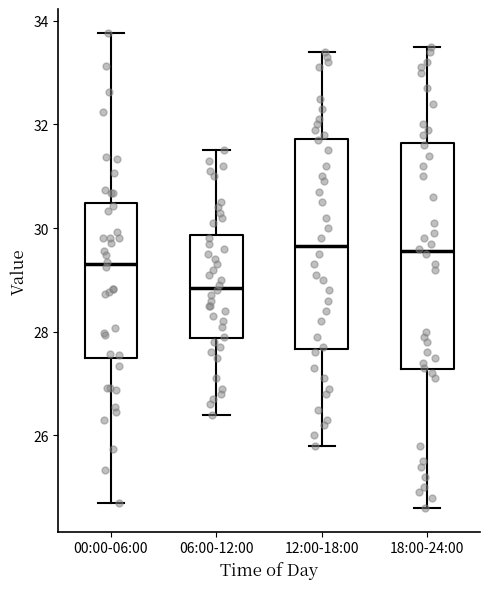

Where does the upper whisker of the box for 18:00-24:00 end on the y-axis? The values are not printed on the chart, so give them approximately, as read against the axis.

33.6